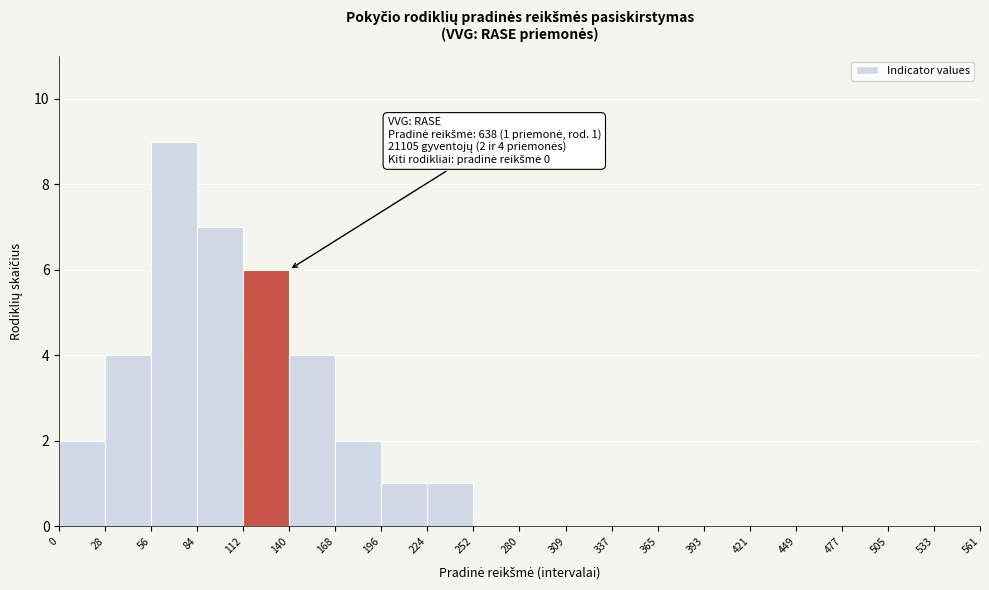

Over which range of the x-axis is the bar tallest?

56 to 84